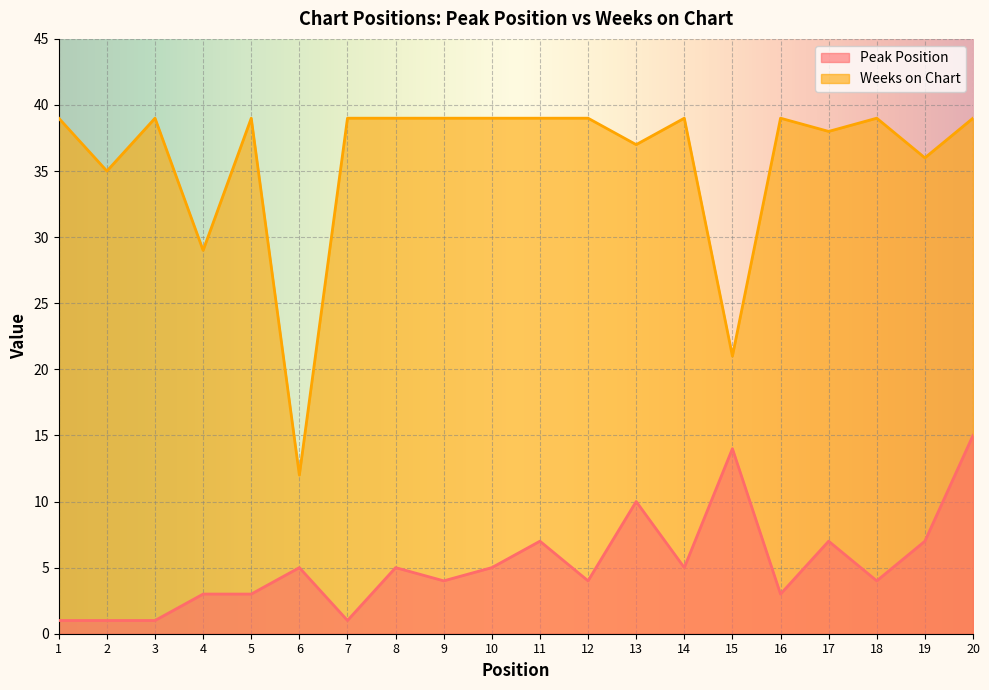

What is the sum of all Weeks on Chart values?

715